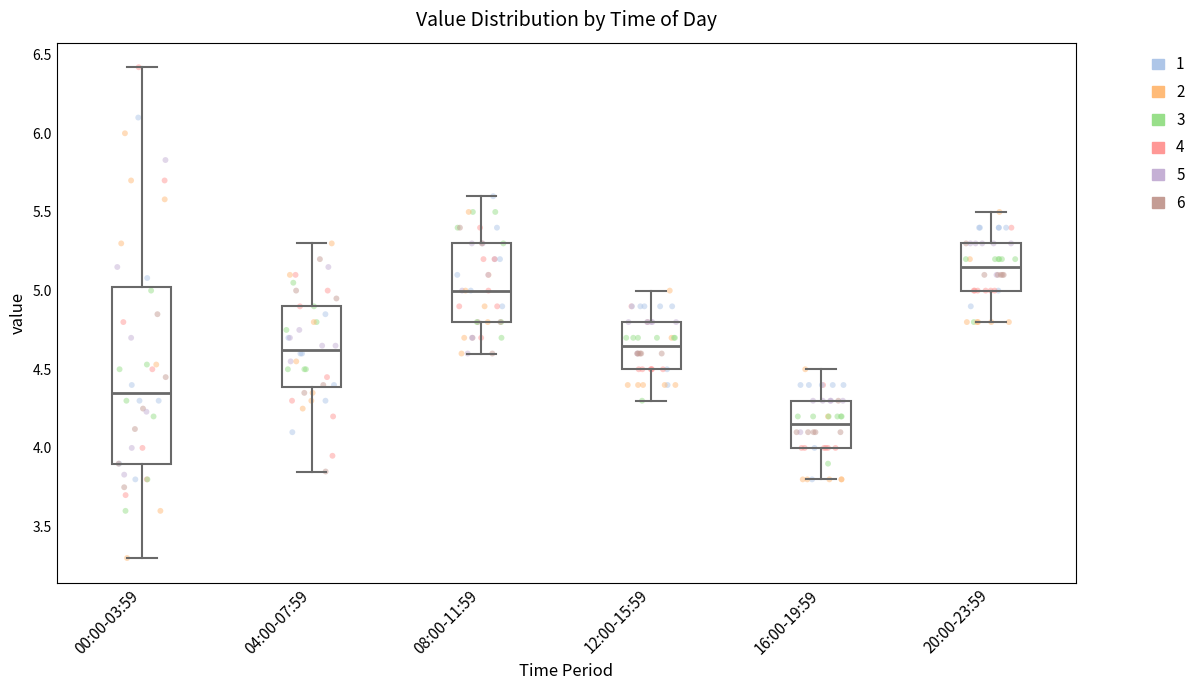

Which box is the tallest, from its lower edge to its upper edge?

00:00-03:59